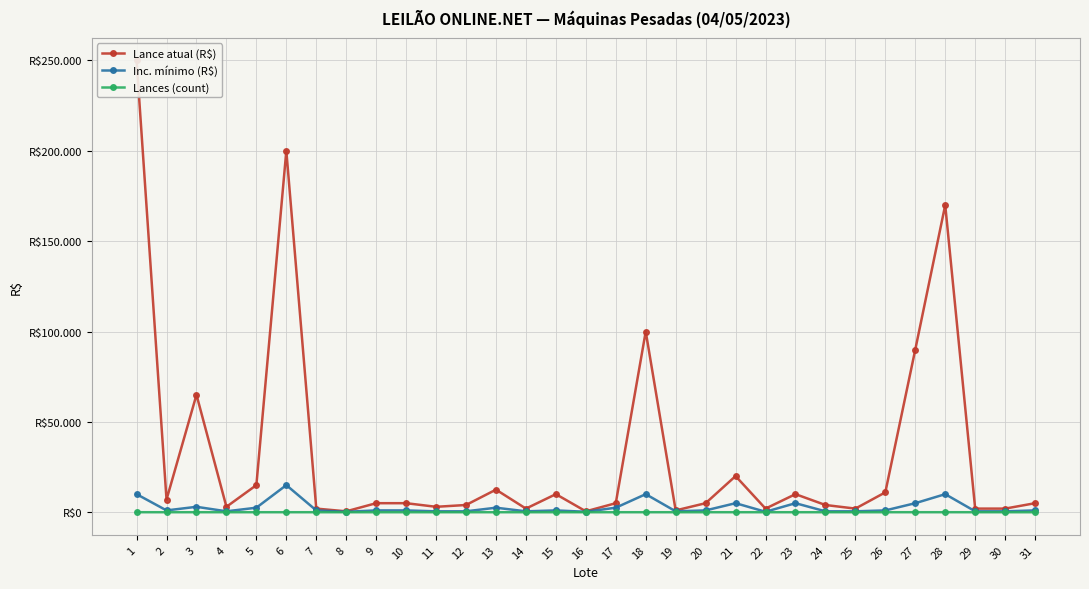

What is the difference between the maximum and minimum values in the Lances (count) series?

9